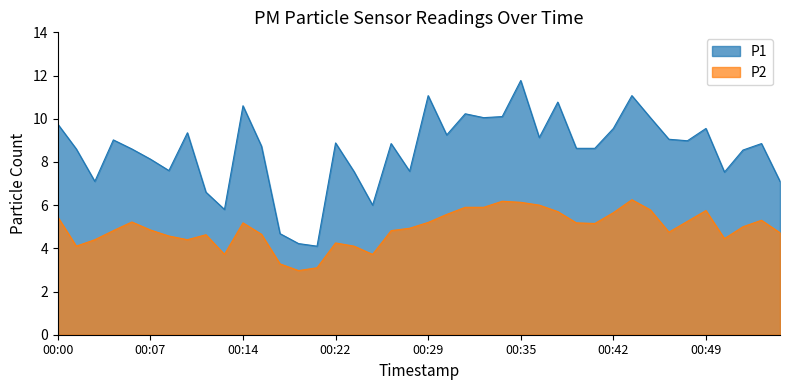

How many values in the P2 series are below 5?

20